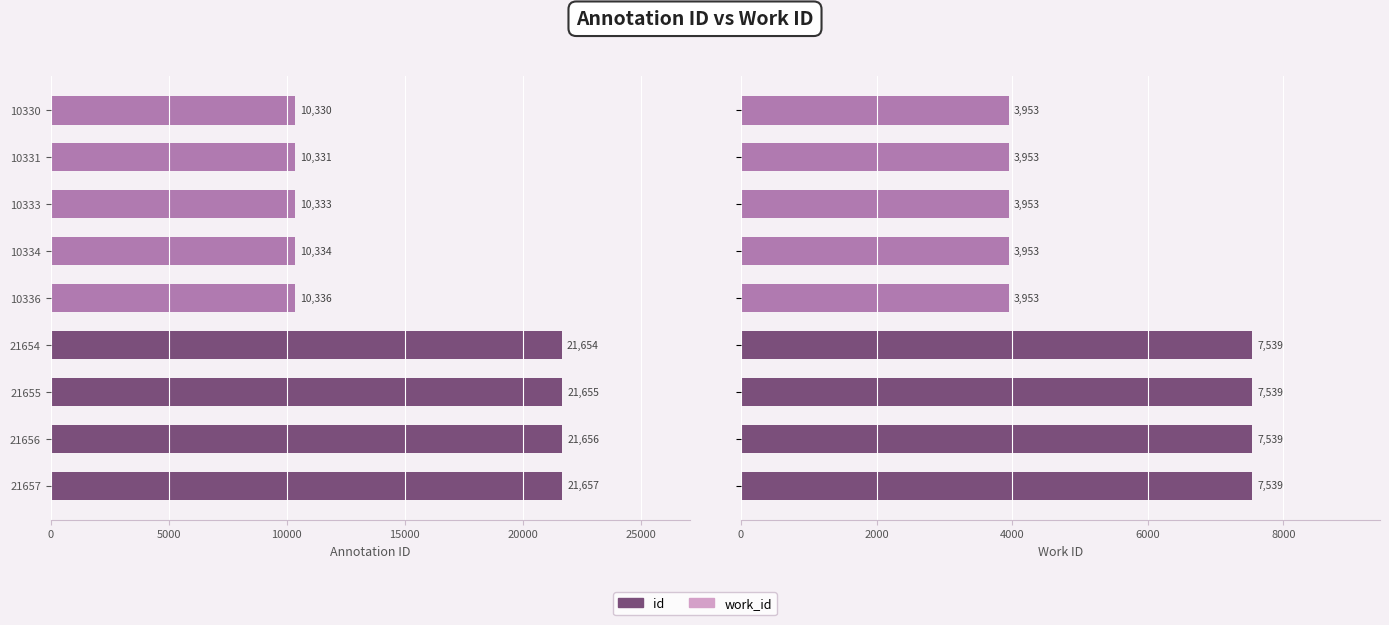

What is the difference between the maximum and minimum values in the work_id series?

3586